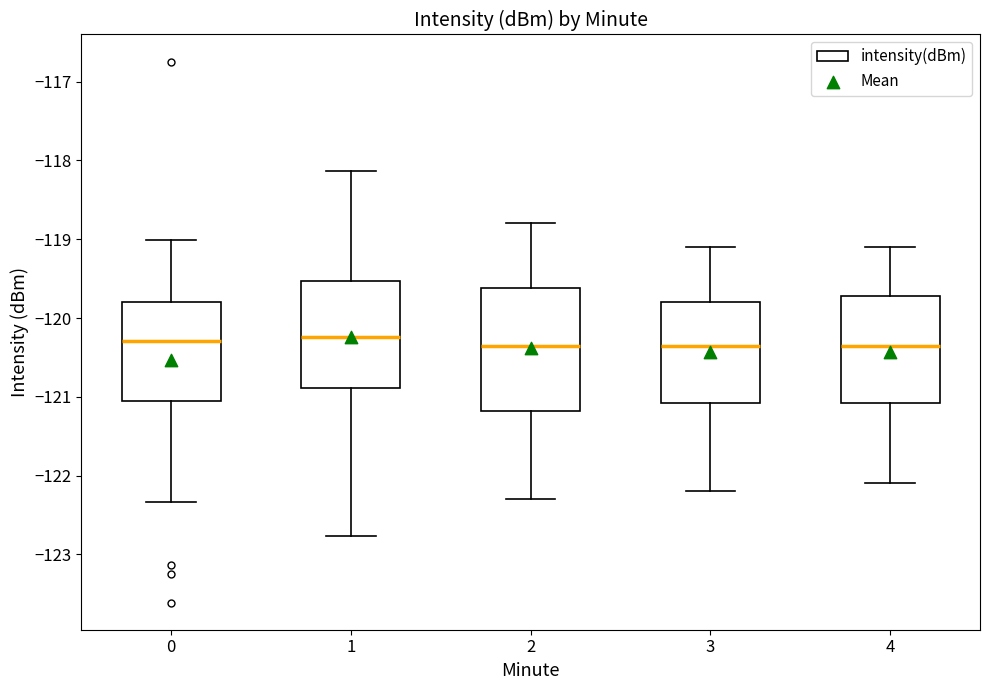

Reading left to right, transcribe this box plot: for each box, give where its median line is, the range the box spans, and where its two whiskers end, as read against the y-axis. The values are not printed on the chart, so give them approximately, as read against the axis.

0: median -120.3, box -121.1 to -119.8, whiskers -122.3 to -119.0
1: median -120.2, box -120.9 to -119.5, whiskers -122.8 to -118.1
2: median -120.3, box -121.2 to -119.6, whiskers -122.3 to -118.8
3: median -120.3, box -121.1 to -119.8, whiskers -122.2 to -119.1
4: median -120.3, box -121.1 to -119.7, whiskers -122.1 to -119.1